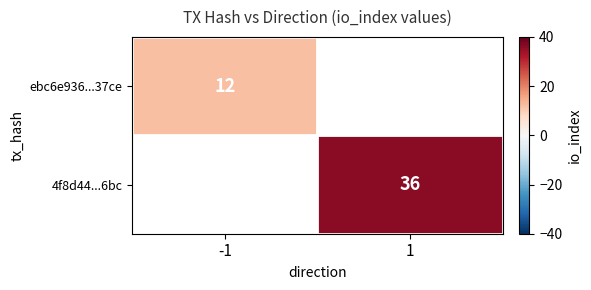

True or false: 4f8d44...6bc has a value of 36 at 1.

True